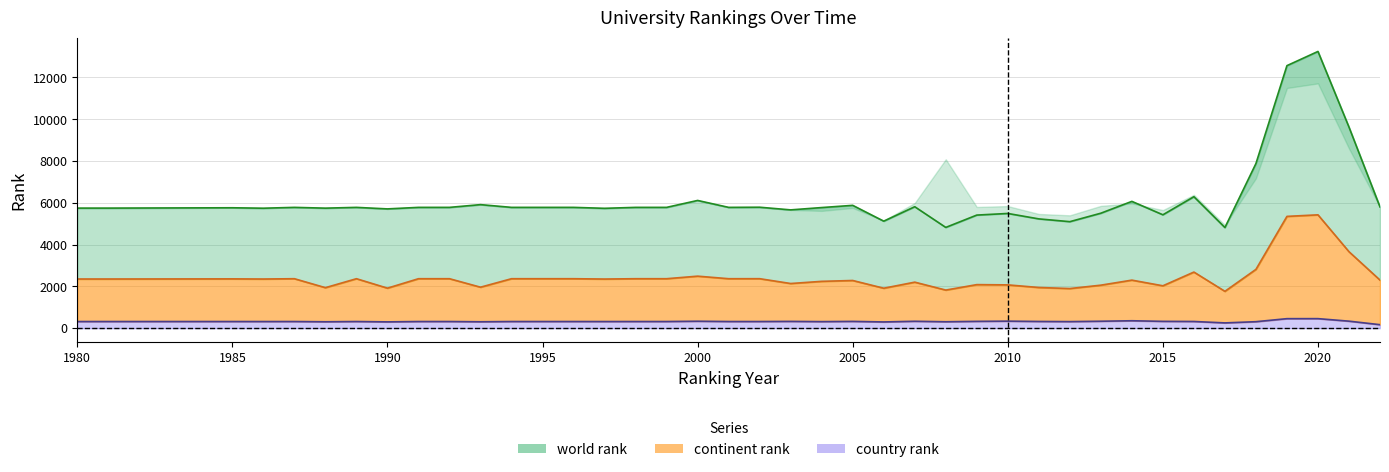

True or false: country rank and world rank intersect in this chart.

False